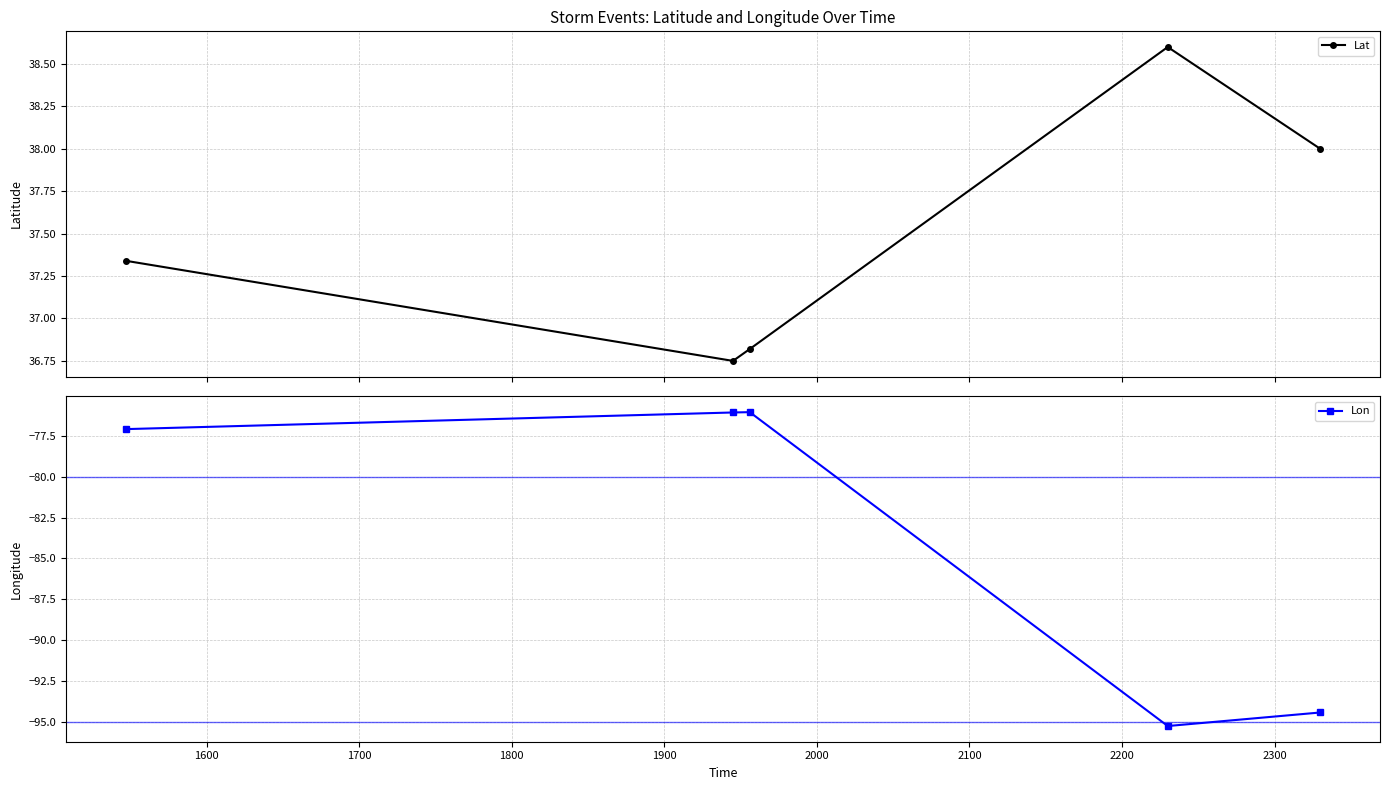

In Lon, how many points are lower than both neighbors (excluding endpoints)?

1